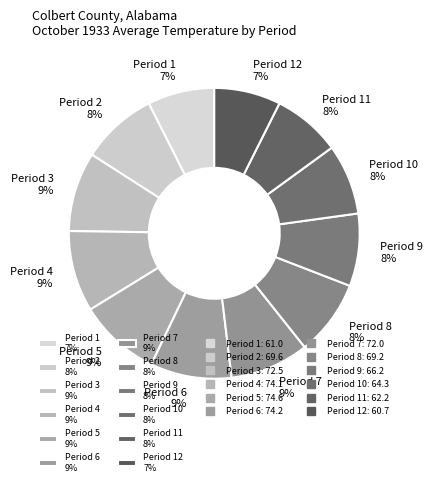

Does any single category account for the majority?

No